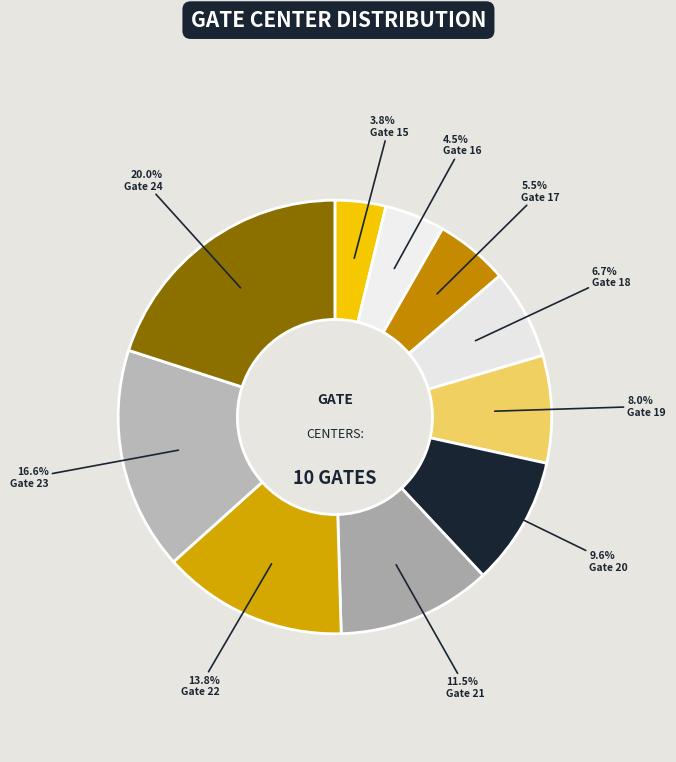

Which category has the smallest portion of the pie?

Gate 15